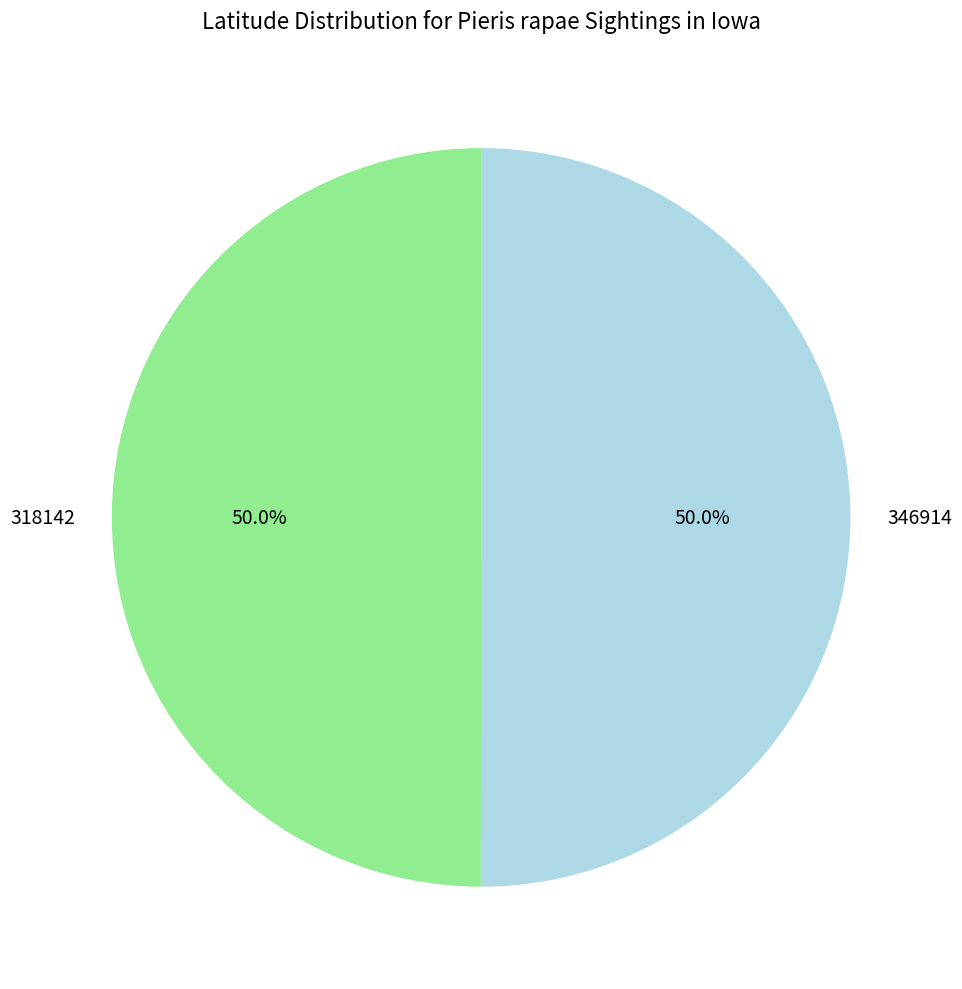

What is the total percentage of 346914 and 318142?

100.0%